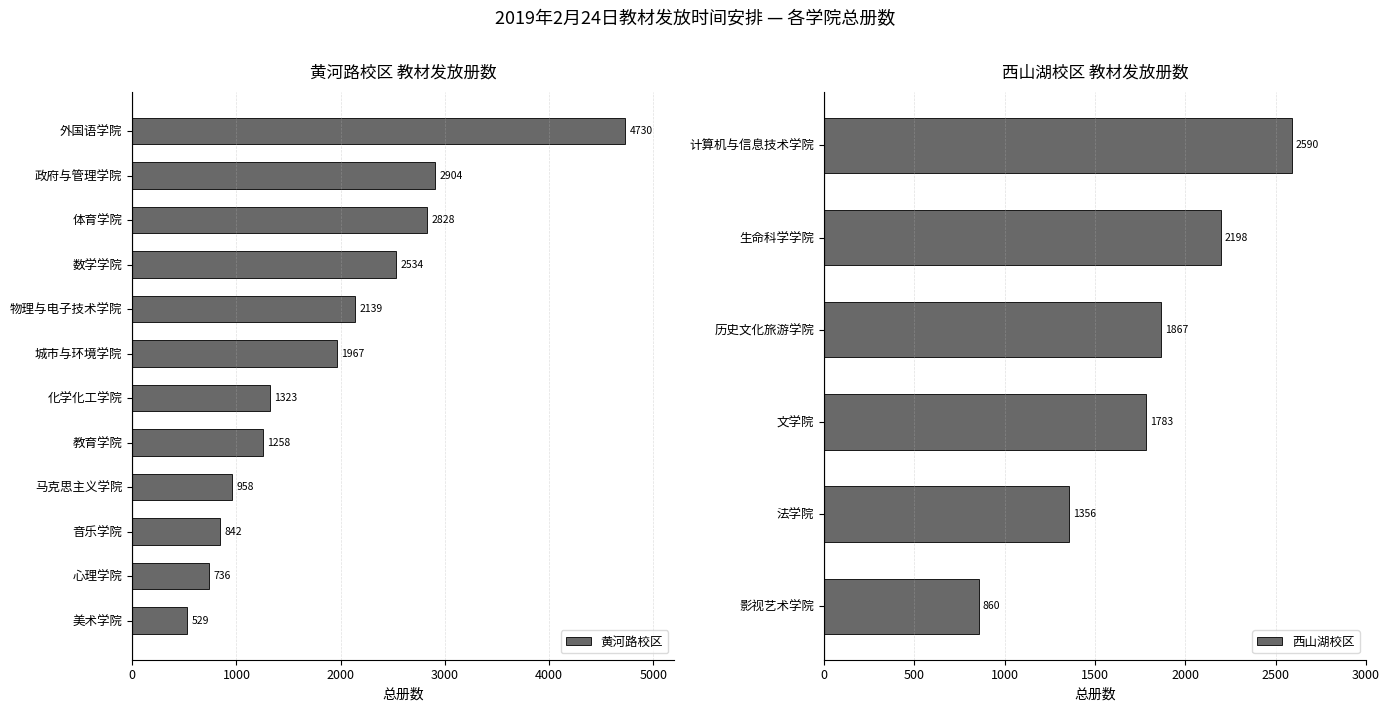

How many categories are shown in the chart?

12